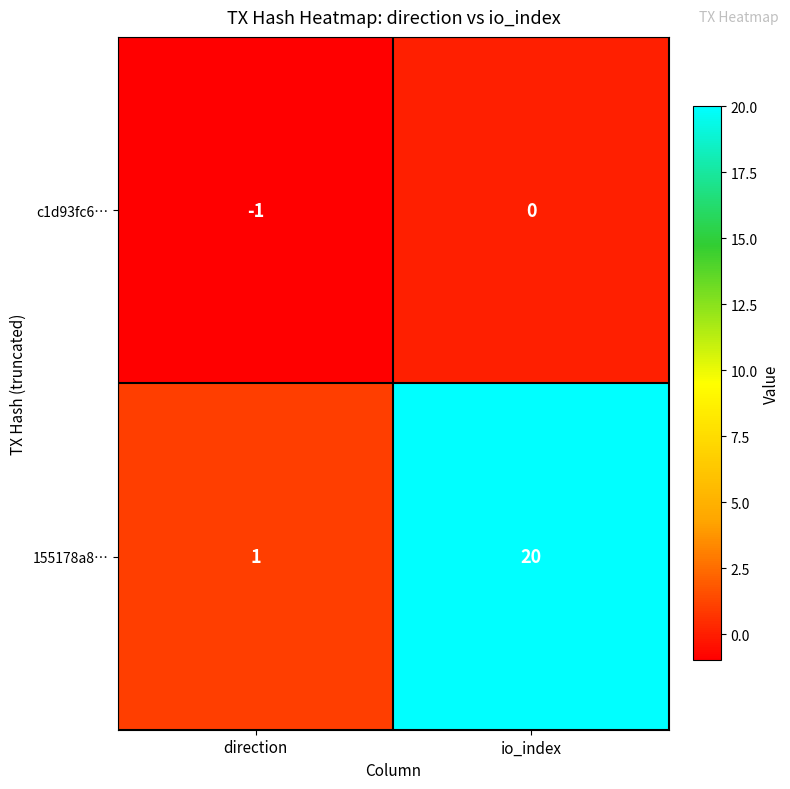

What is the sum of the 155178a8… values at direction and io_index?

21